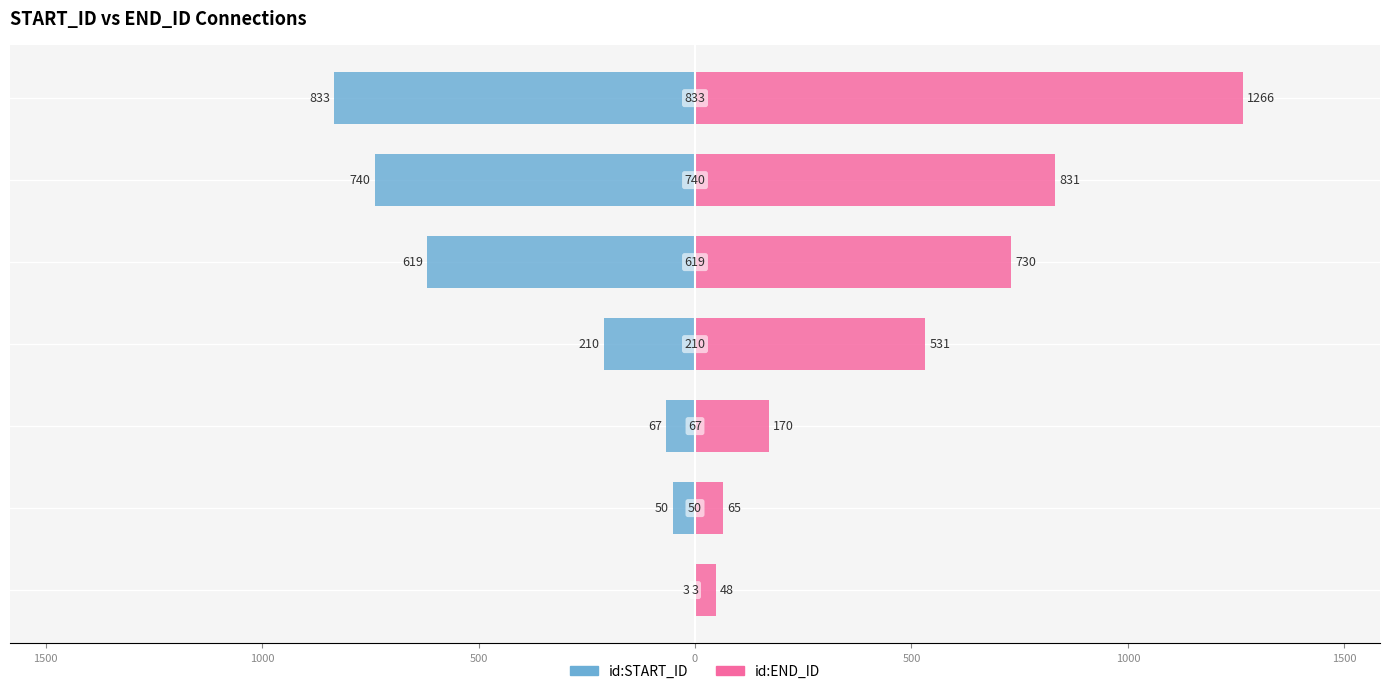

What is the value of the id:END_ID bar at the 4th from the left?

531